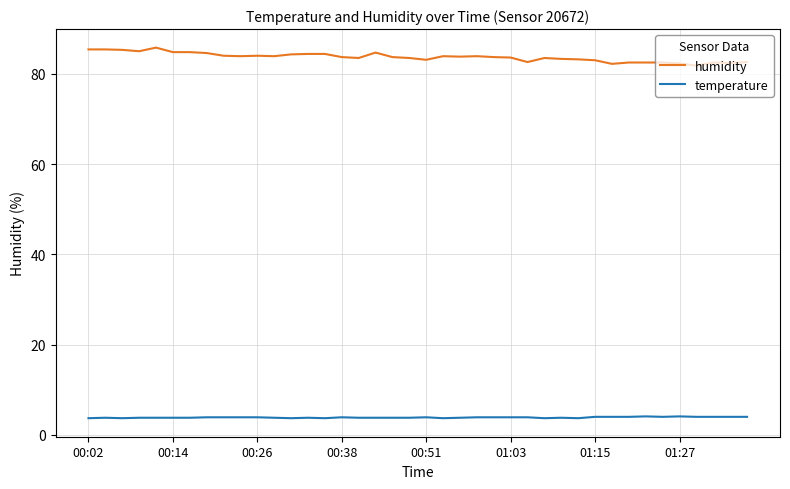

What is the minimum value shown in the chart?

3.7